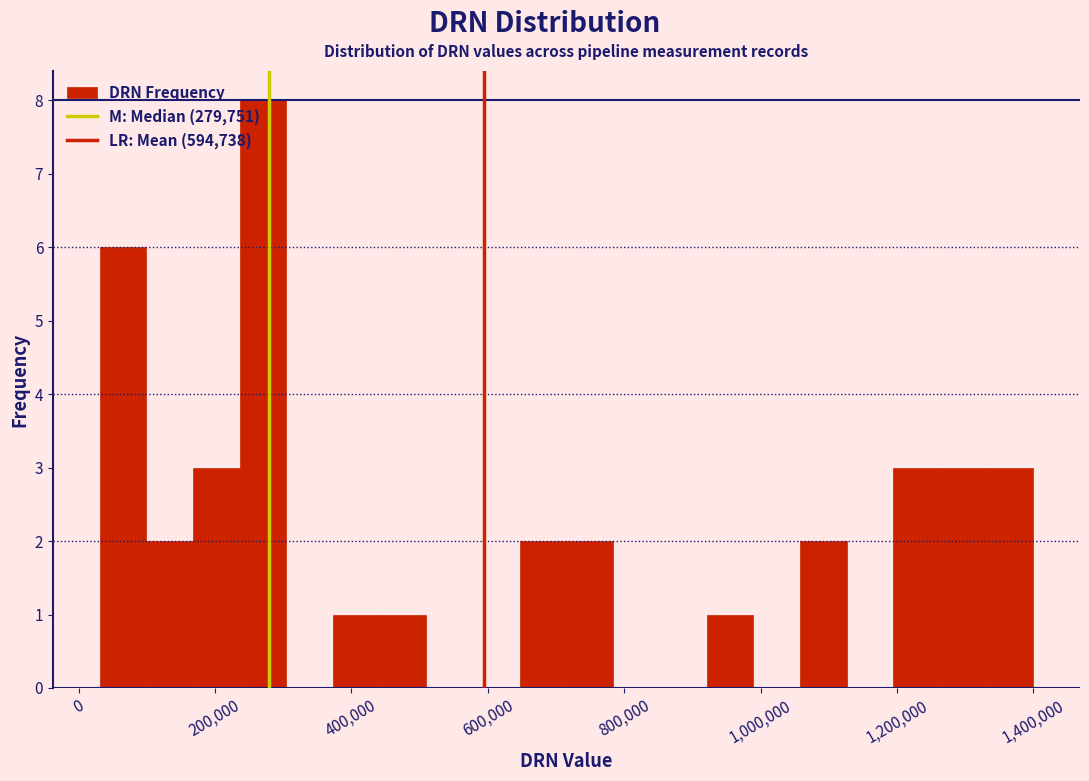

Around what value on the x-axis is the tallest bar? Give the approximate position of its centre, as read against the axis.

280000